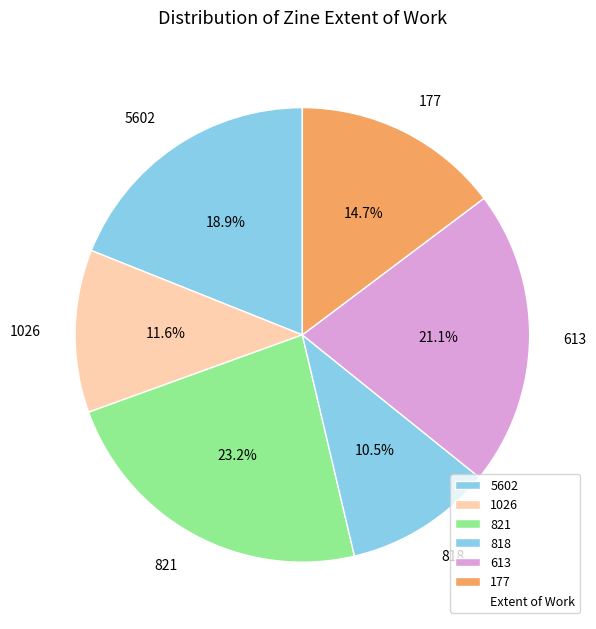

Between 177 and 5602, which is larger?

5602